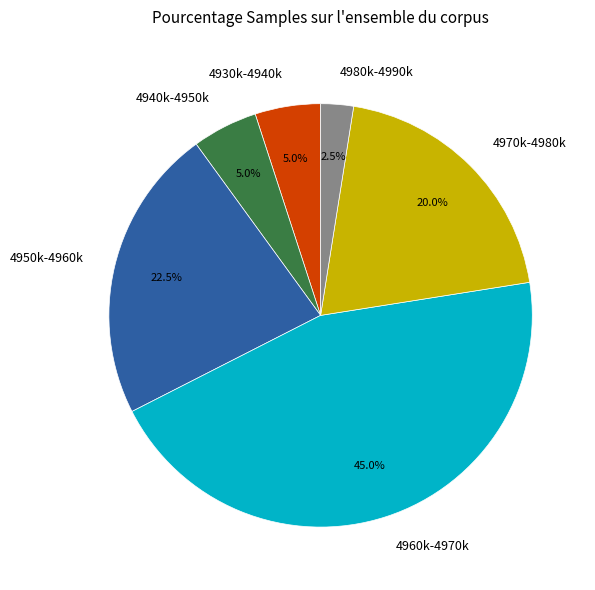

How many slices are in this pie chart?

6